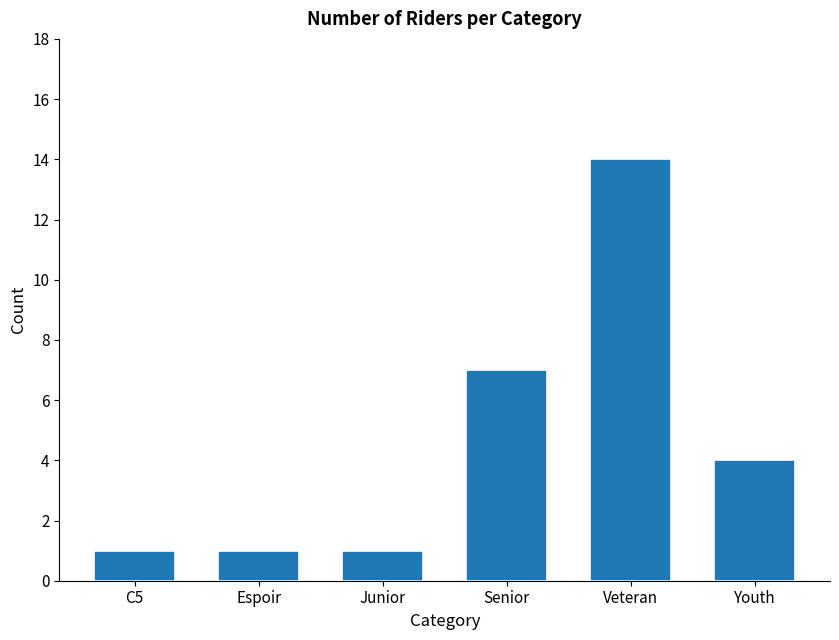

Reading left to right, transcribe all the data shown in this chart.

1	1	1	7	14	4